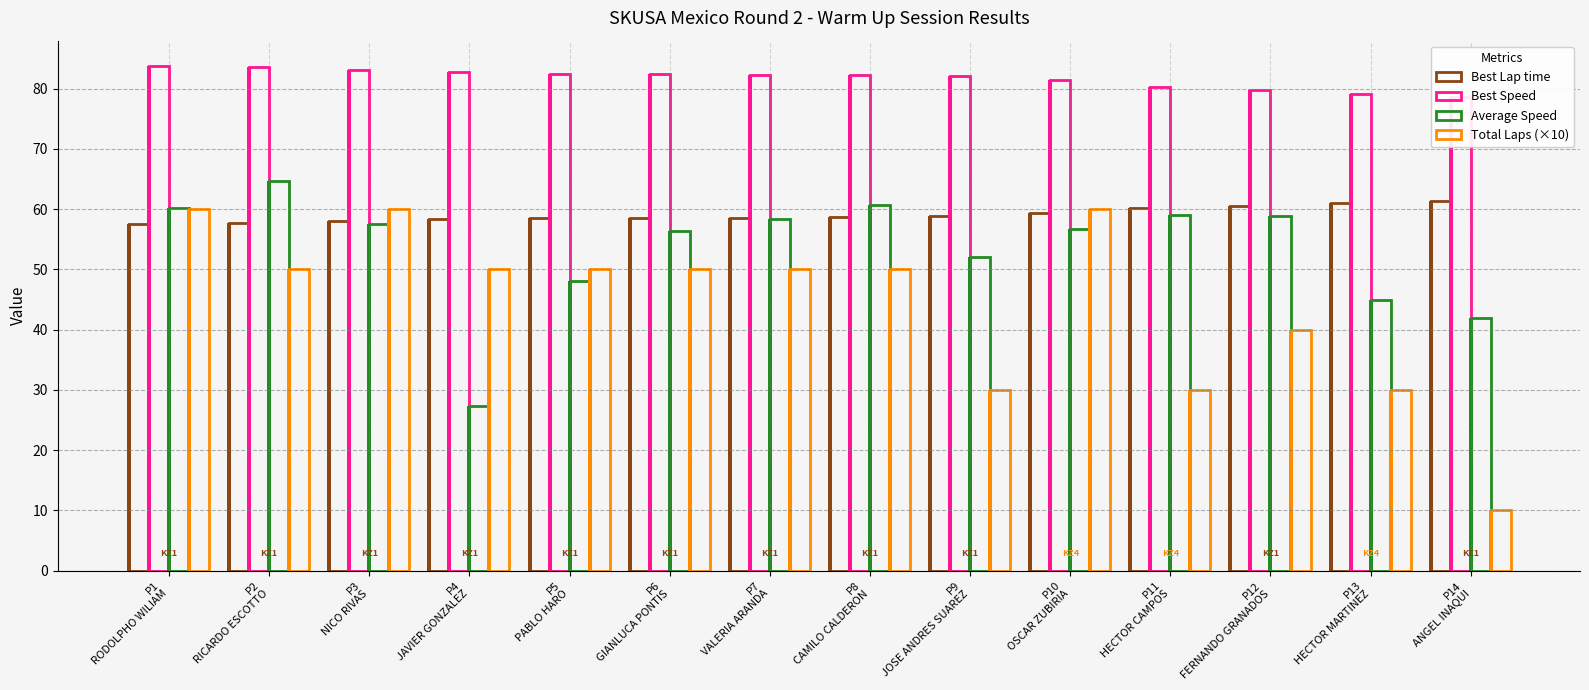

What are all the series names shown in the legend?

Best Lap time, Best Speed, Average Speed, Total Laps (×10)